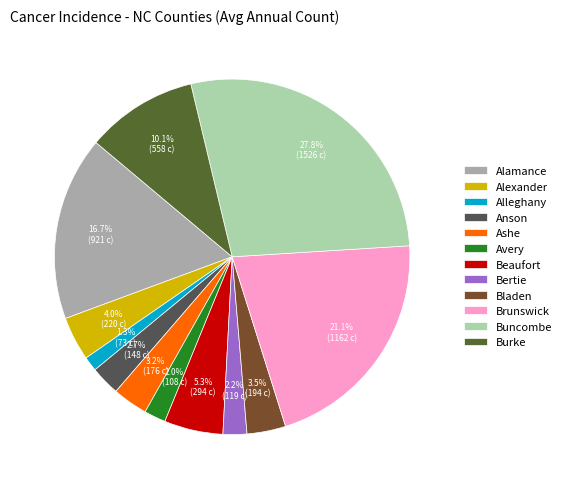

Approximately how many times larger is the value at Beaufort compared to Buncombe?

0.2